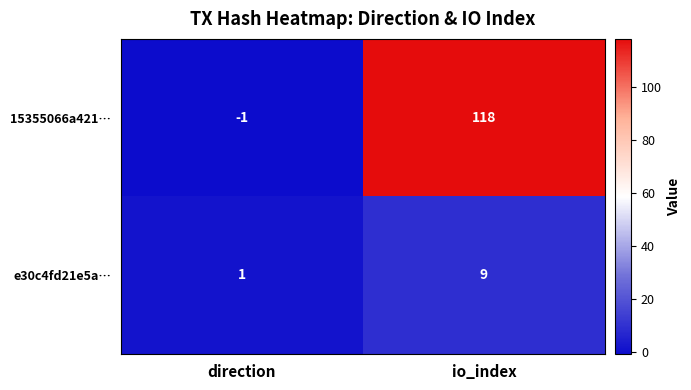

The value of 15355066a421… at direction is -1. True or false?

True